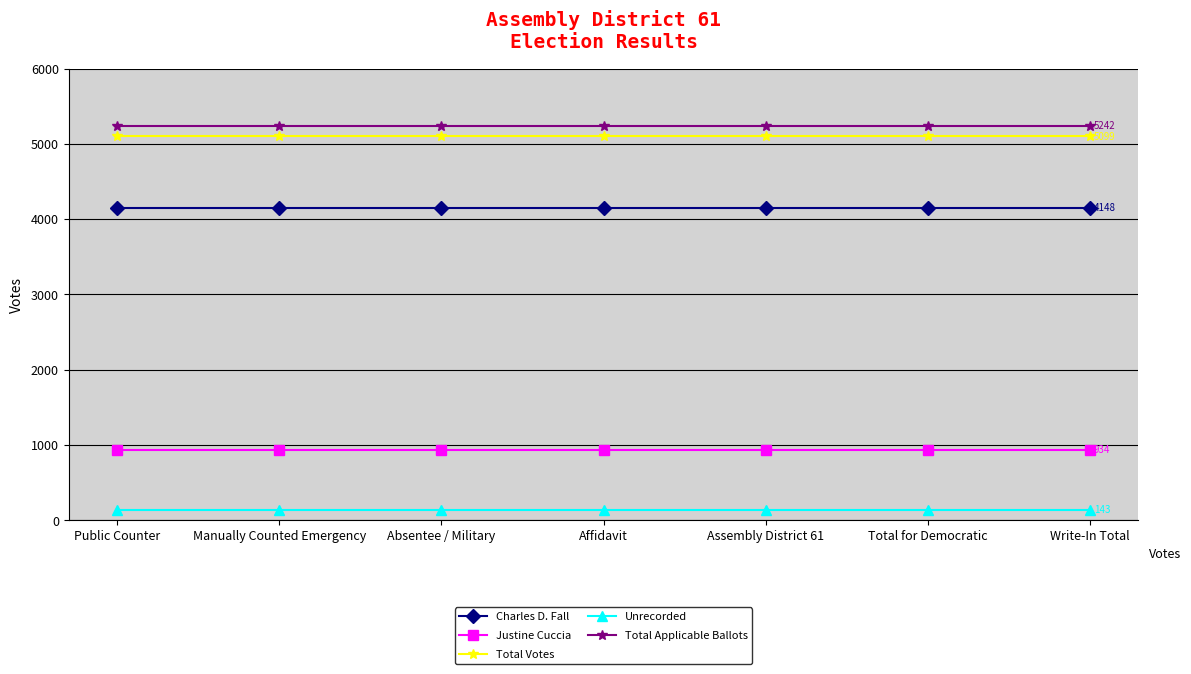

True or false: Total Votes and Total Applicable Ballots intersect in this chart.

False